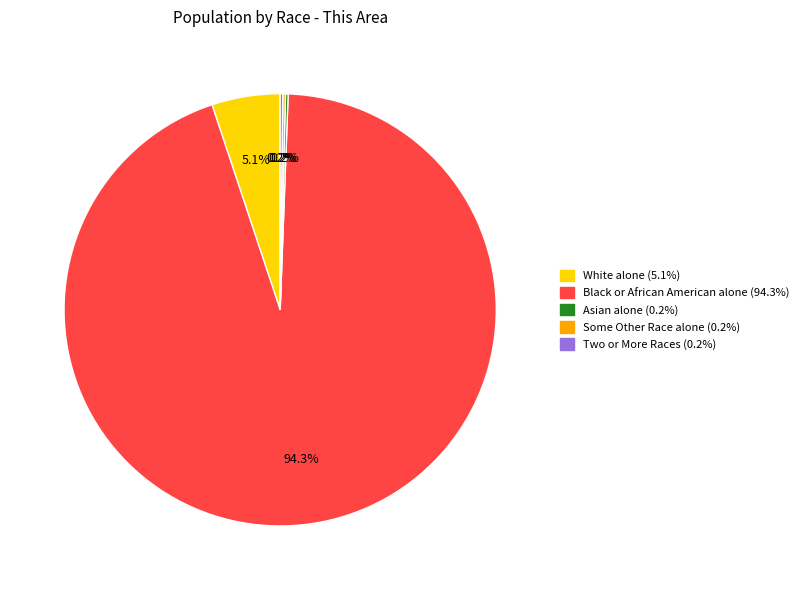

Is there any slice that represents more than half of the pie?

Yes